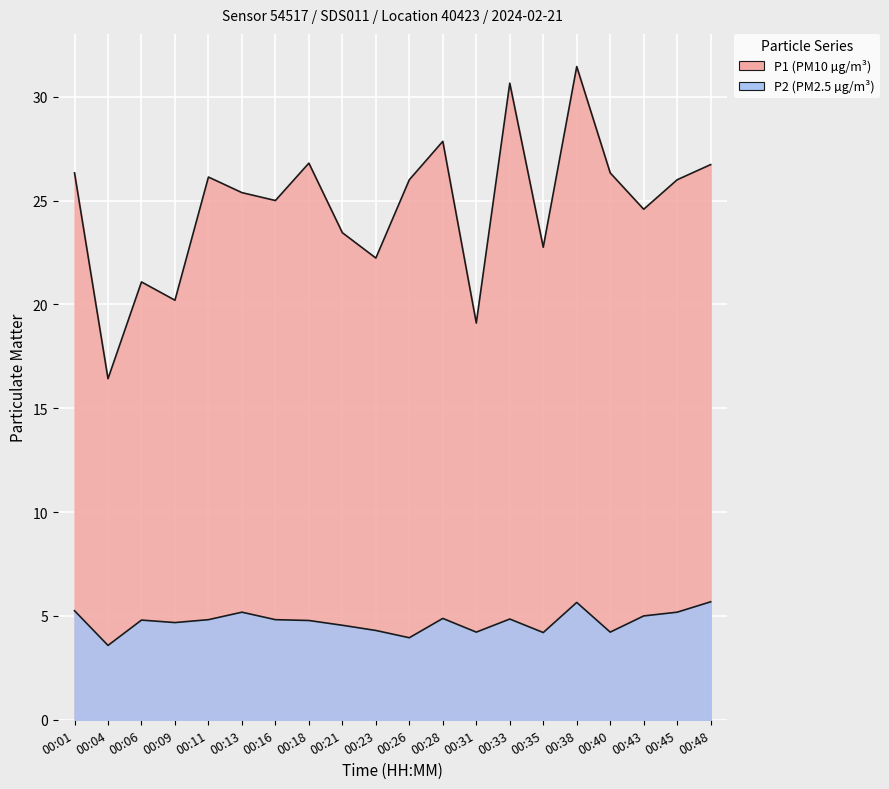

What is the sum of all P1 values?

494.5